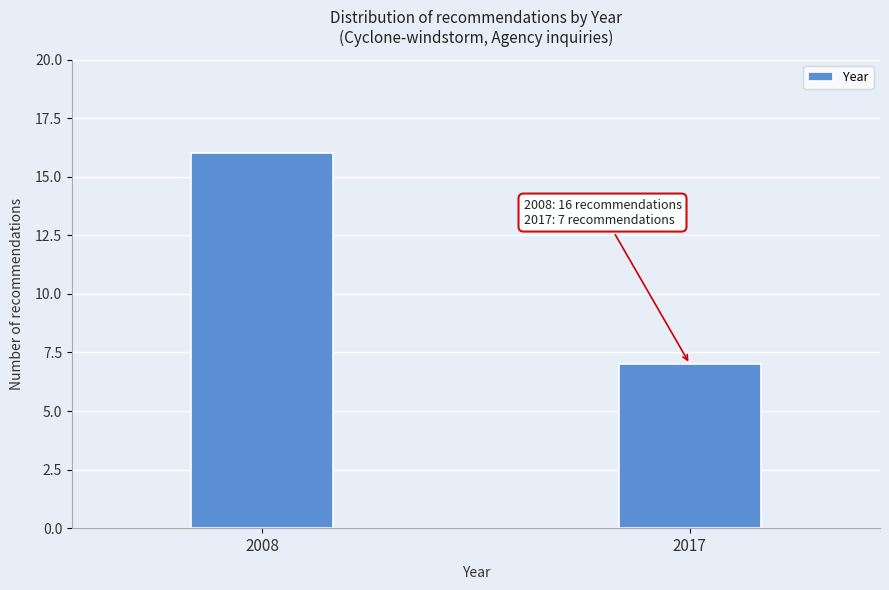

Reading left to right, transcribe all the data shown in this chart.

2008=16	2017=7